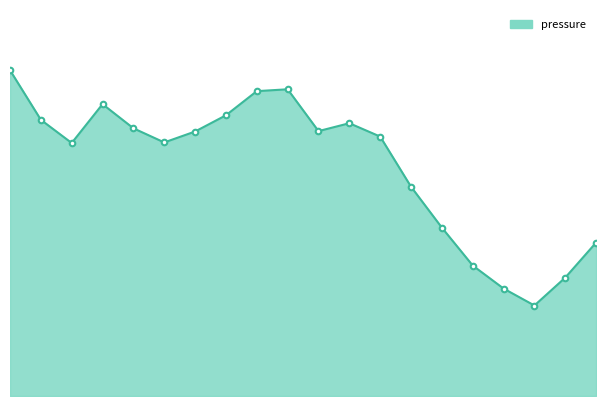

Does the chart have visible grid lines?

No